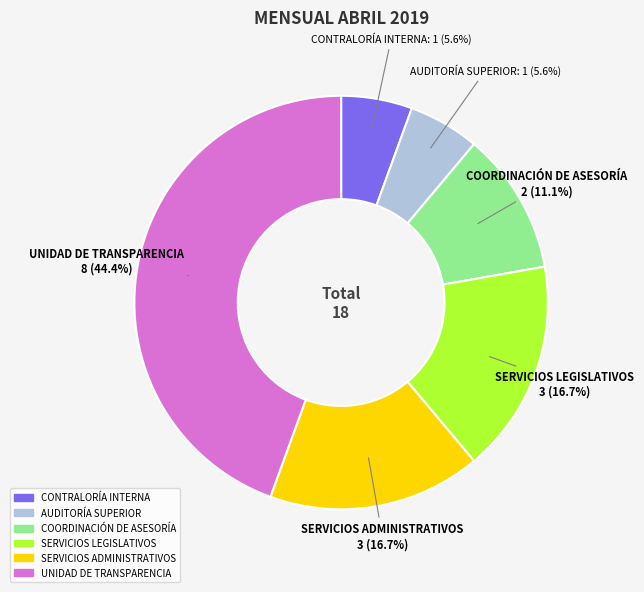

Is AUDITORÍA SUPERIOR the majority of the pie?

No